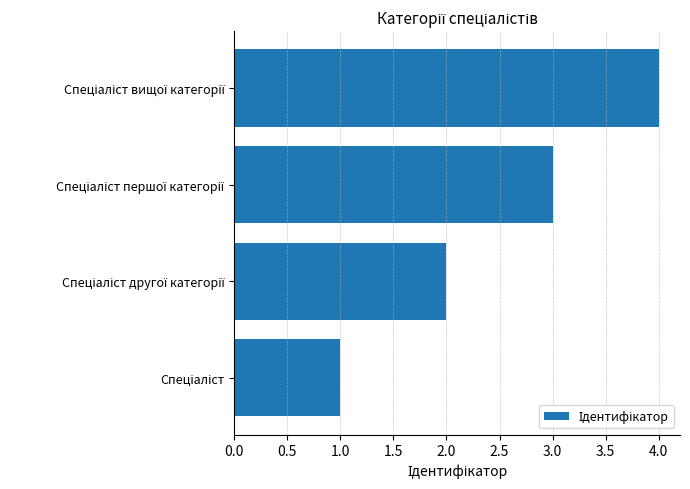

How many categories are shown in the chart?

4